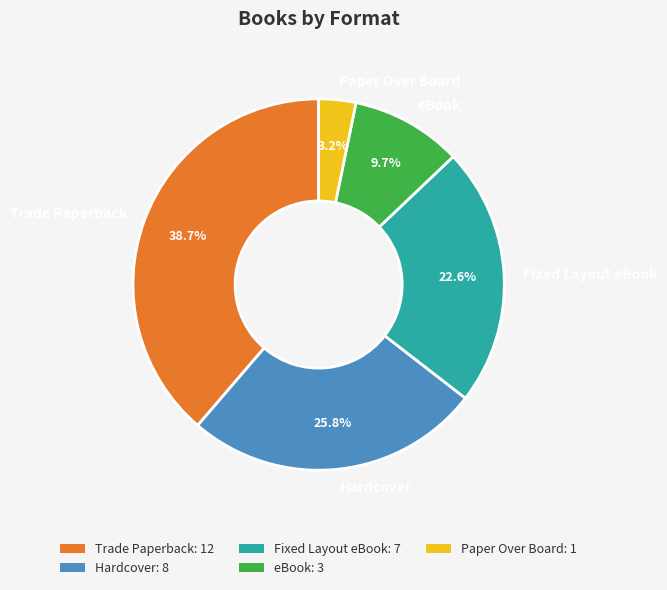

Is there any slice that represents more than half of the pie?

No